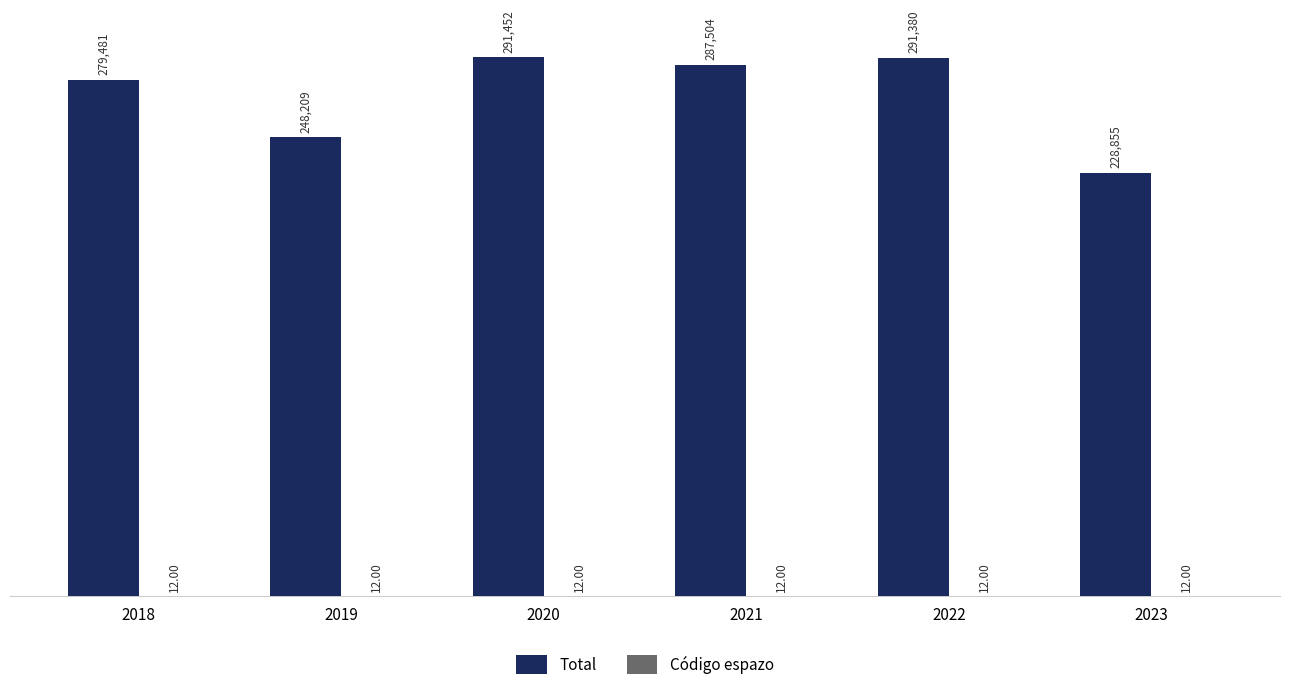

Which series has the largest range (max minus min)?

Total